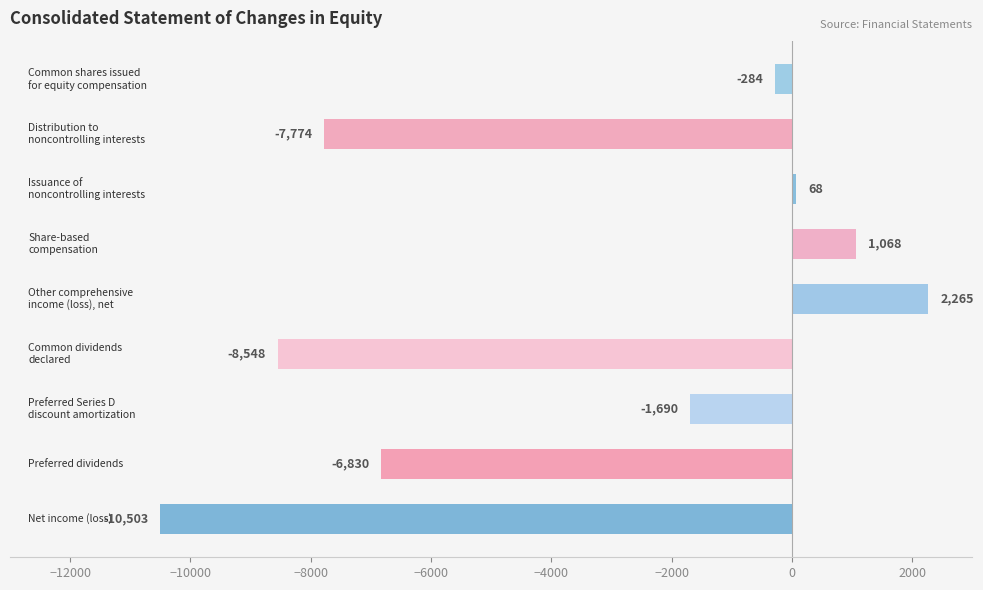

What is the maximum value shown in the chart?

2265